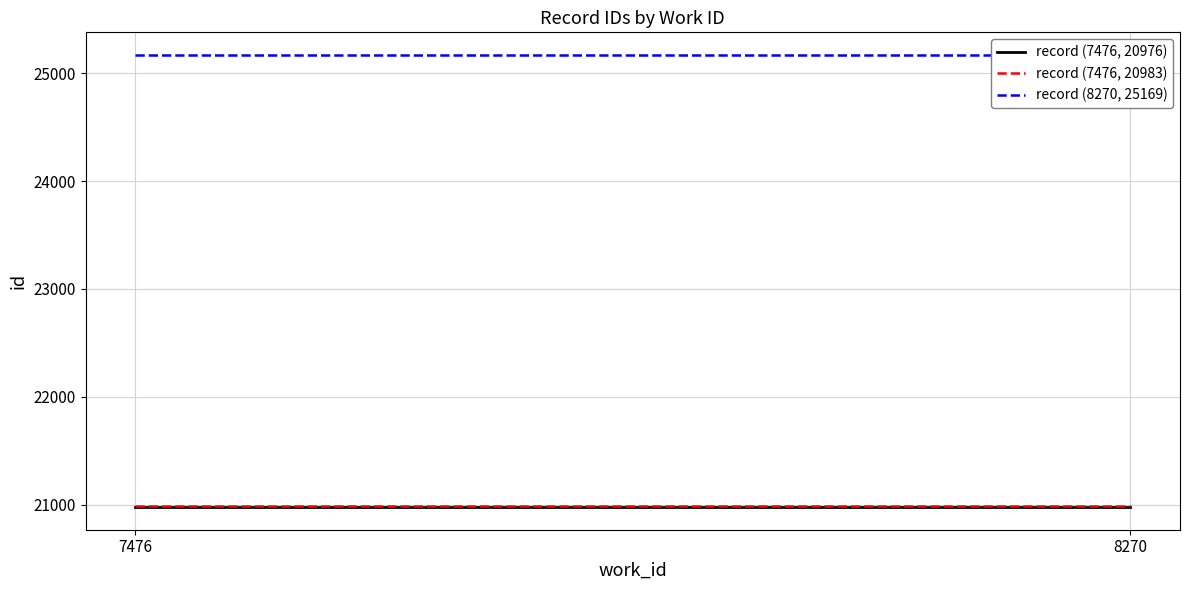

Which series has the widest spread of values?

record (7476, 20976)